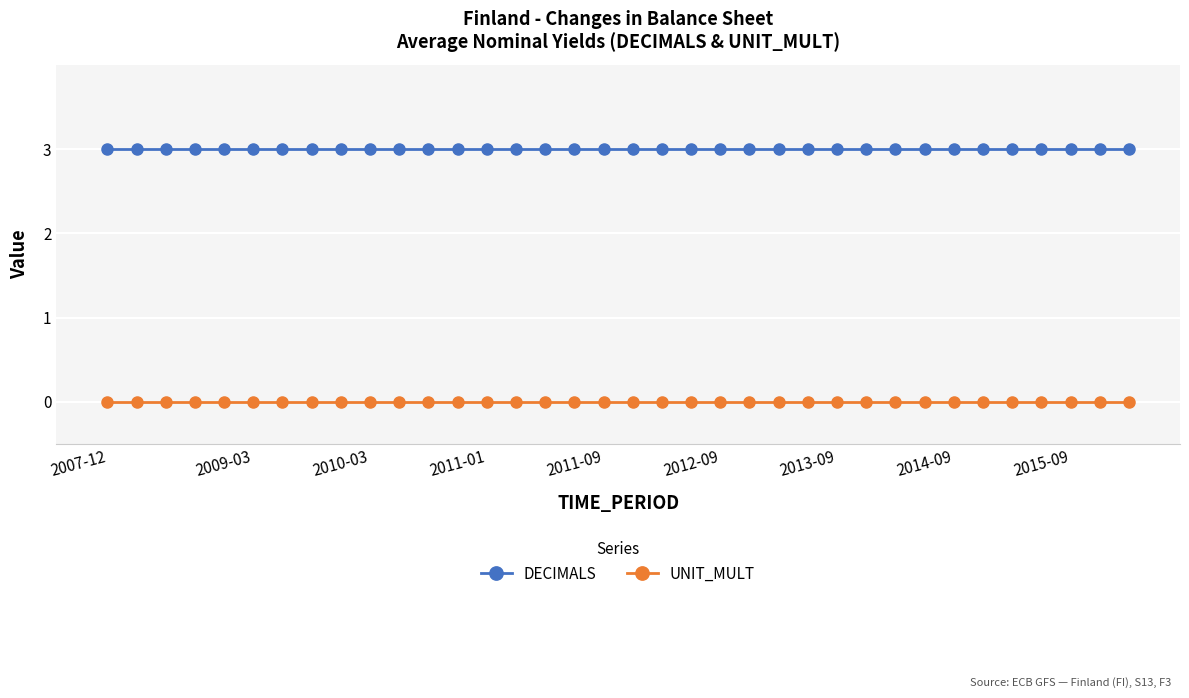

At how many categories does at least one series exceed 2?

36